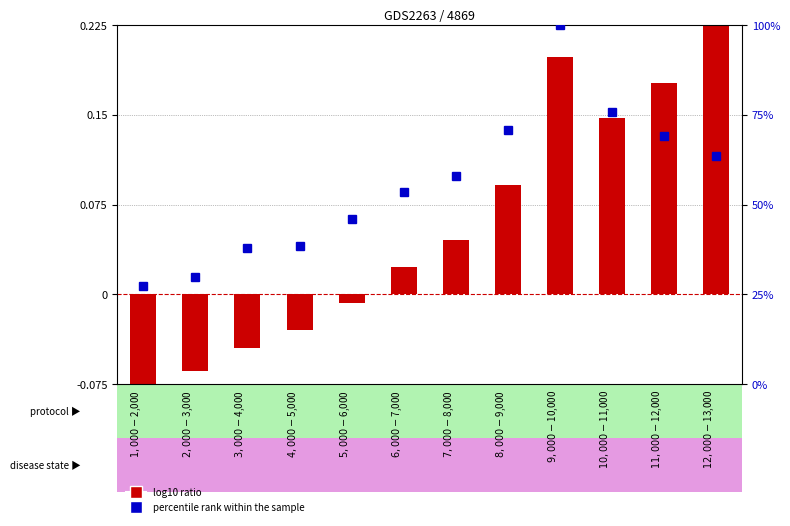

At which label is percentile rank within the sample closest to 63?

$12,000-$13,000